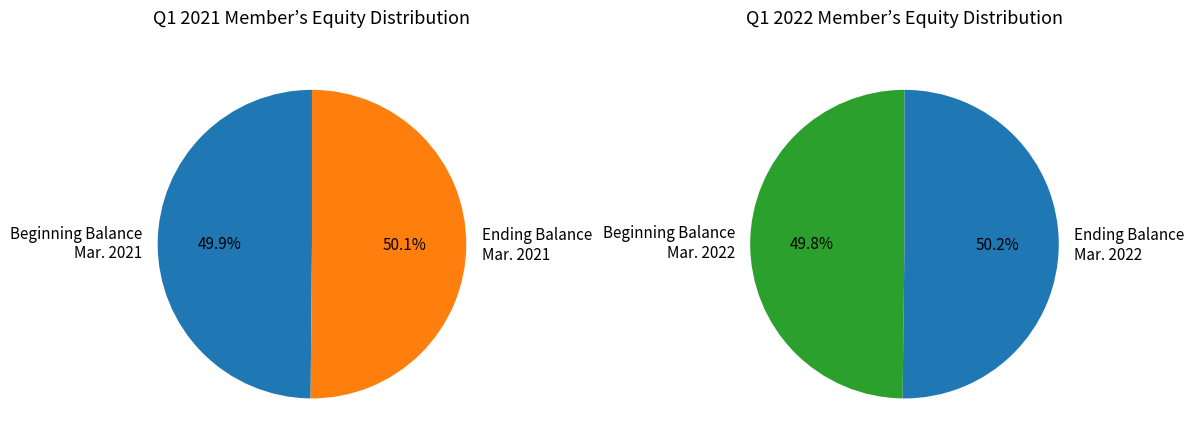

How many slices are in this pie chart?

4